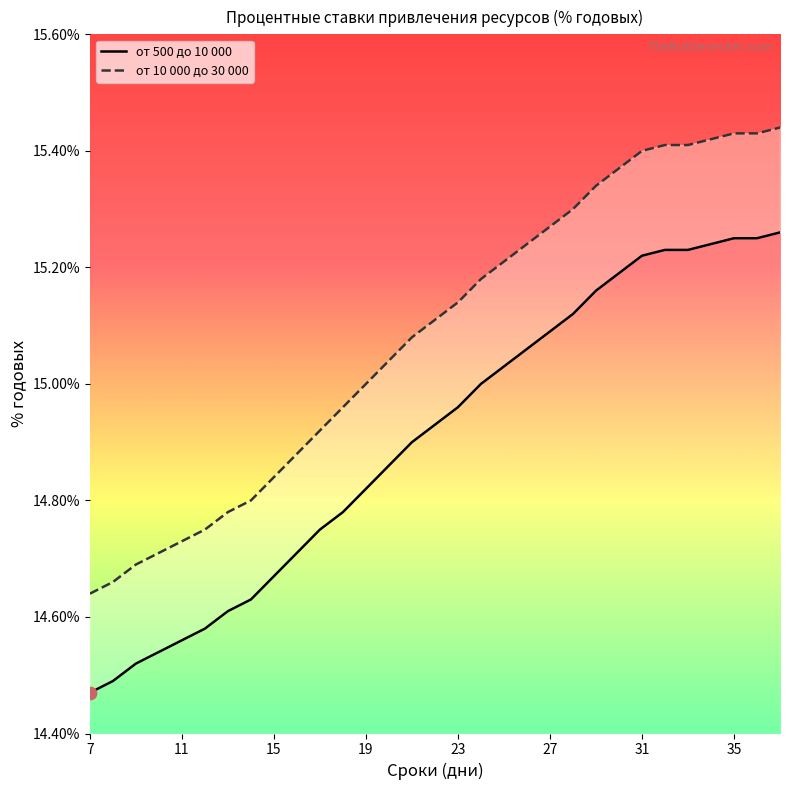

Is the value of от 500 до 10 000 at 10 greater than the value of от 10 000 до 30 000 at 30?

No